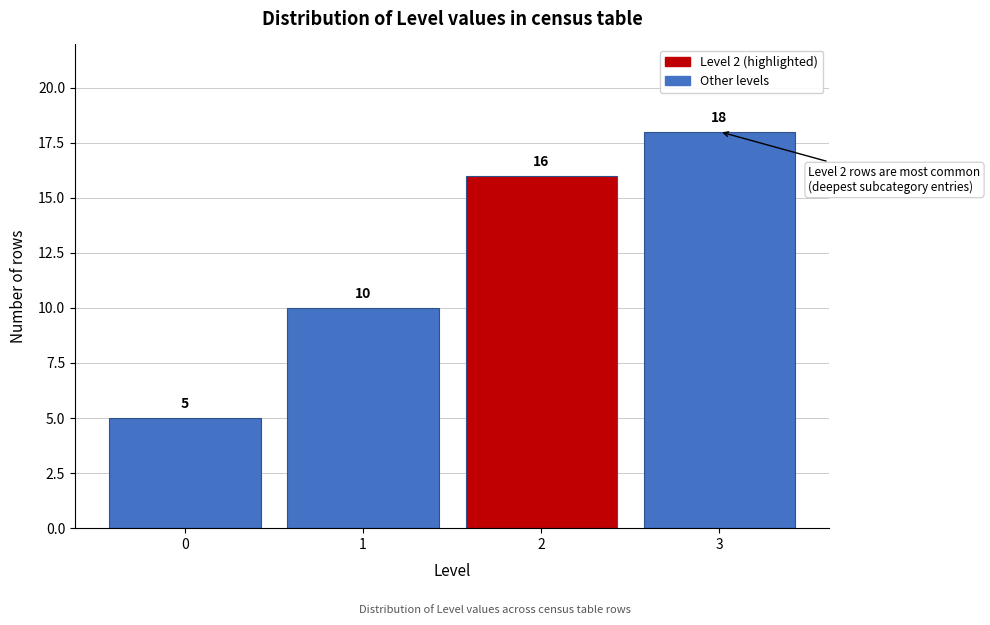

Reading left to right, transcribe all the data shown in this chart.

5	10	16	18